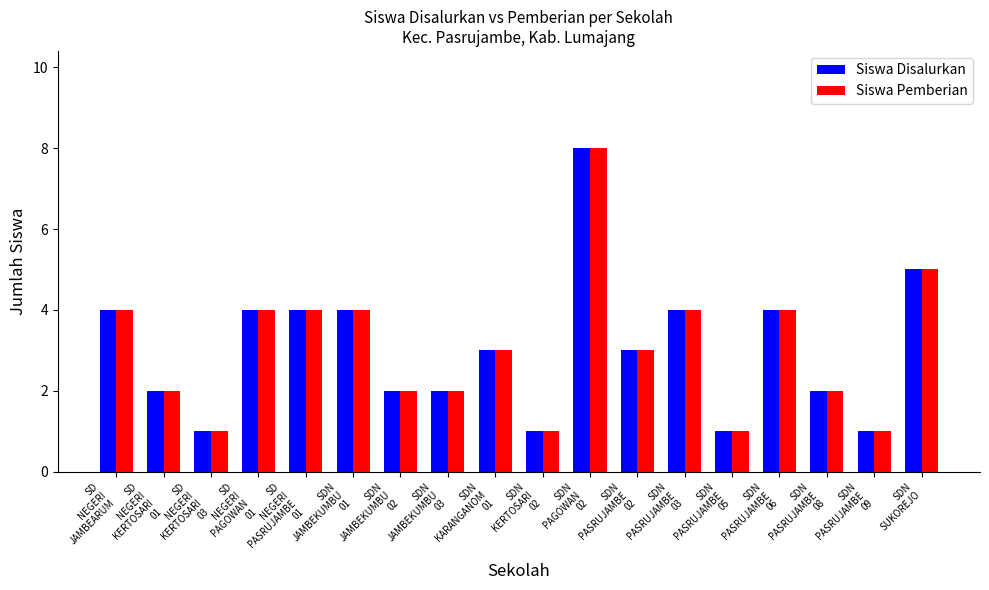

What is the label of the 7th bar from the left?

SDN
JAMBEKUMBU
02